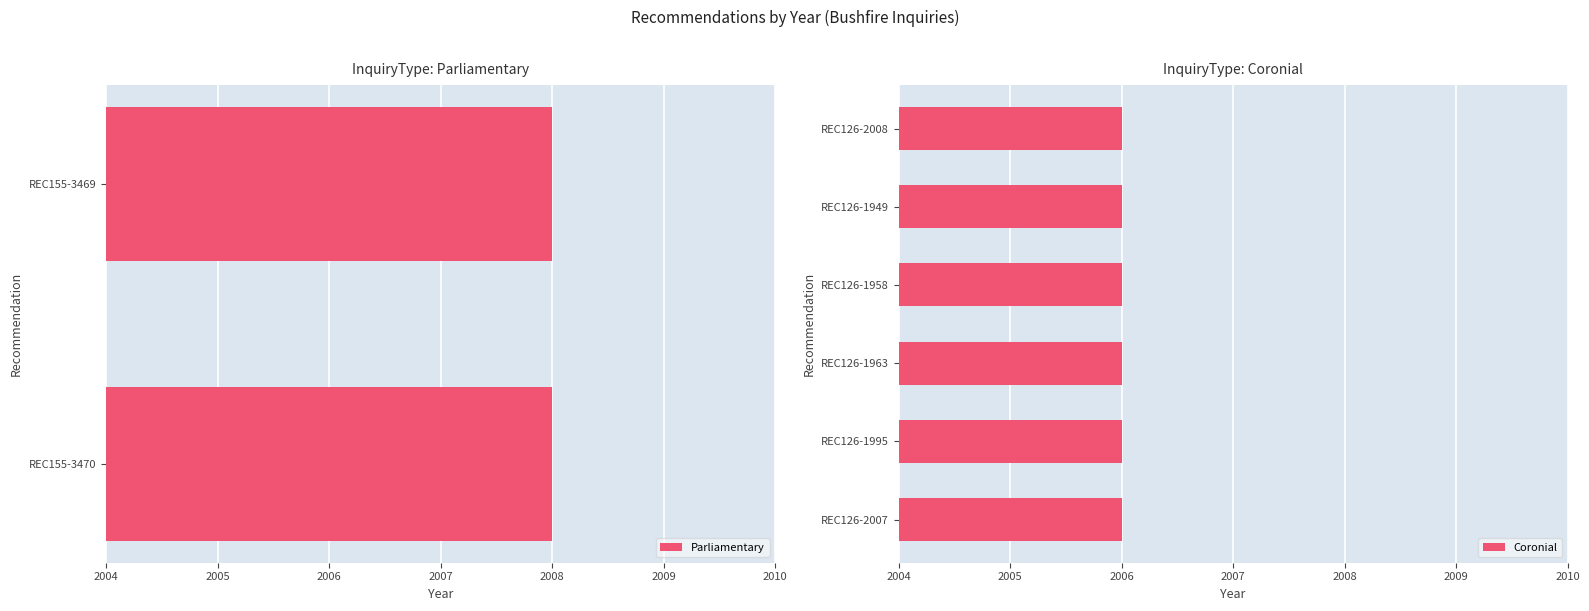

Reading left to right, extract all data points from this chart.

REC155-3470=2008	REC155-3469=2008	REC126-2007=2006	REC126-1995=2006	REC126-1963=2006	REC126-1958=2006	REC126-1949=2006	REC126-2008=2006